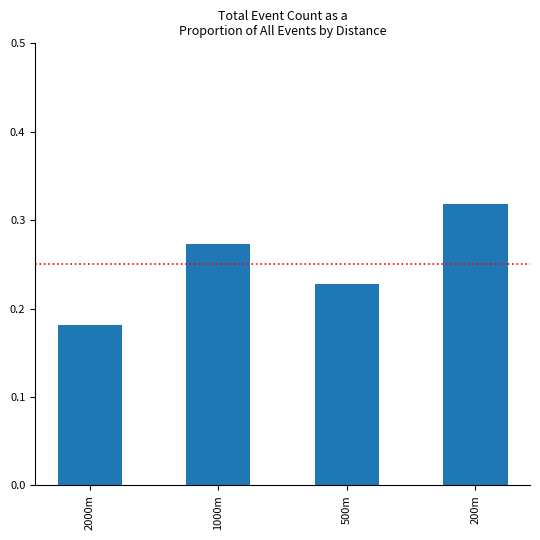

What position from the left is 500m?

3